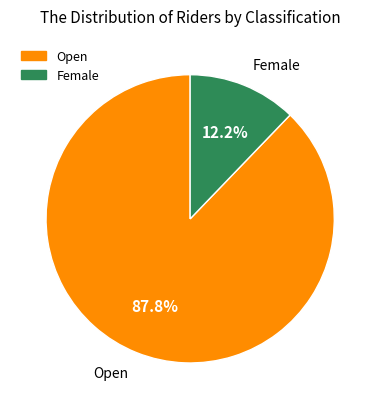

Rank the categories by value from highest to lowest.

Open, Female